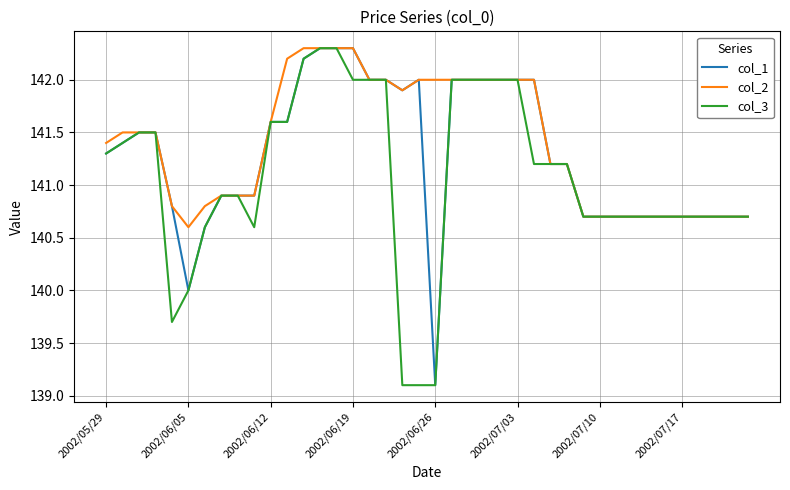

List the series in order of their overall mean, highest first.

col_2, col_1, col_3